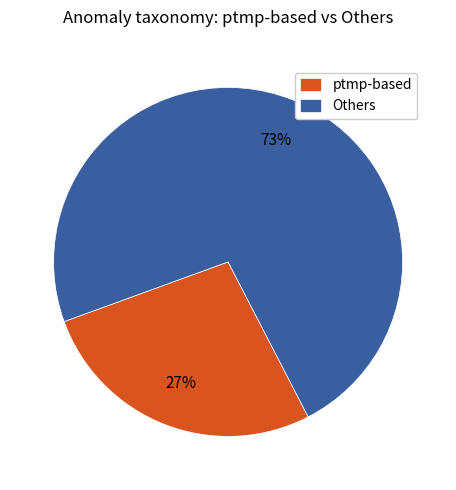

Does Others account for over 50% of the chart?

Yes